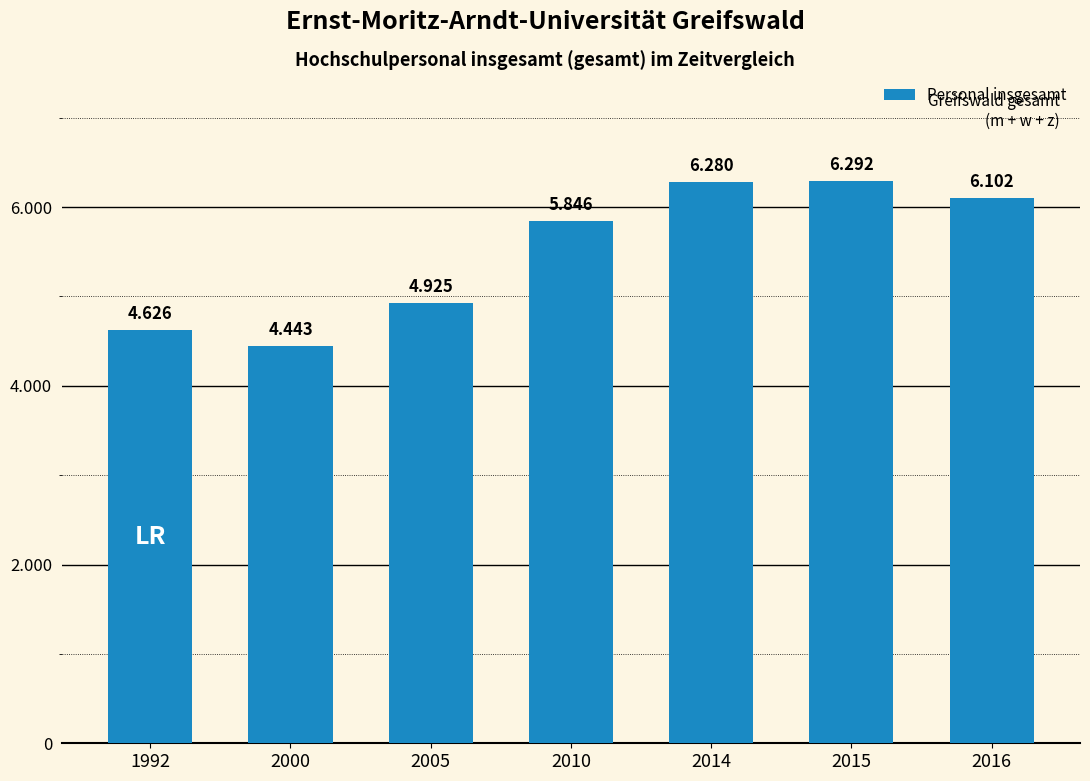

True or false: the data shows 4925 at 2005.

True